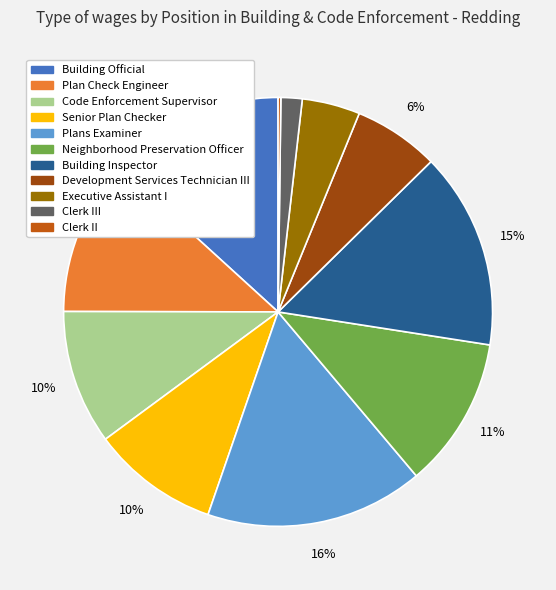

Does any single category account for the majority?

No